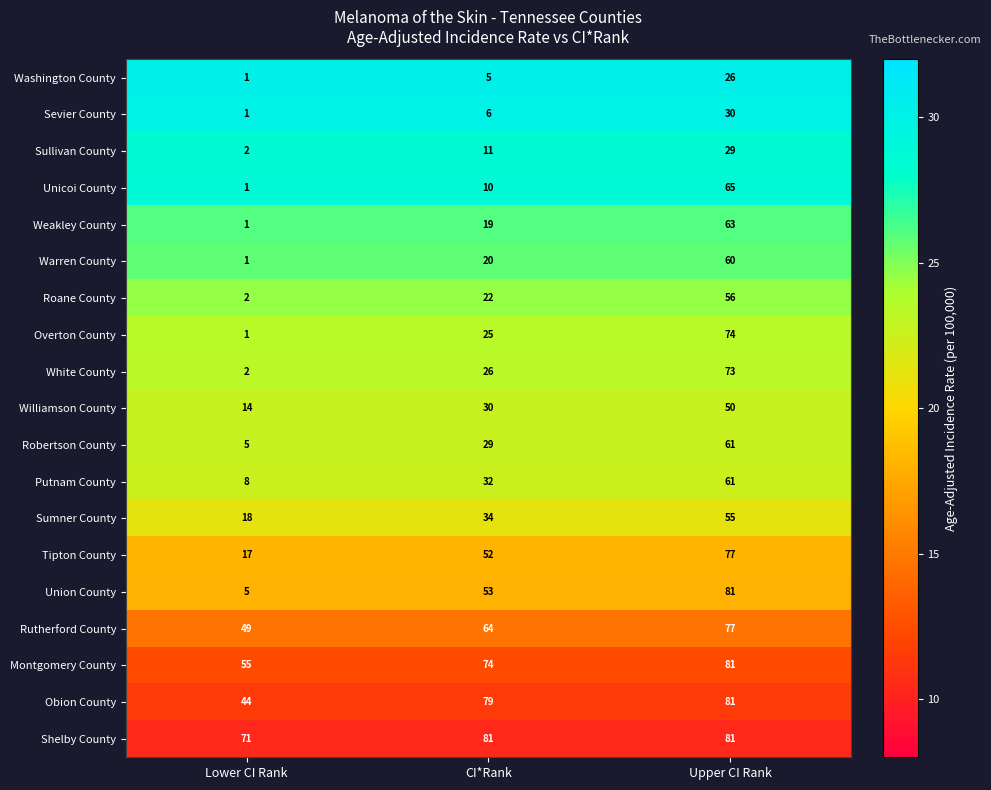

At which category does the chart reach its minimum across all series?

Lower CI Rank